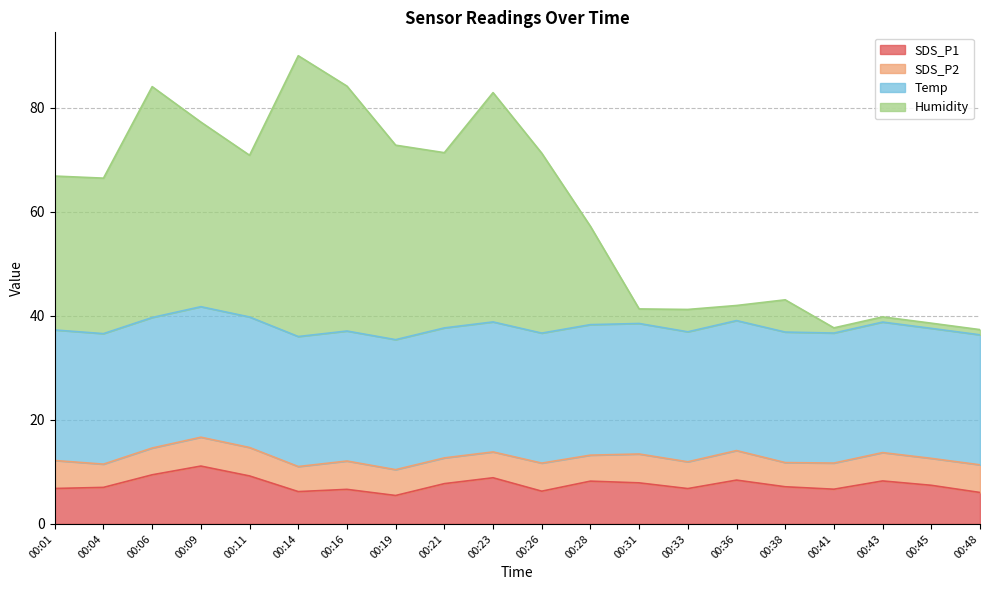

What is the value of the SDS_P1 point at the 12th from the left?

8.2